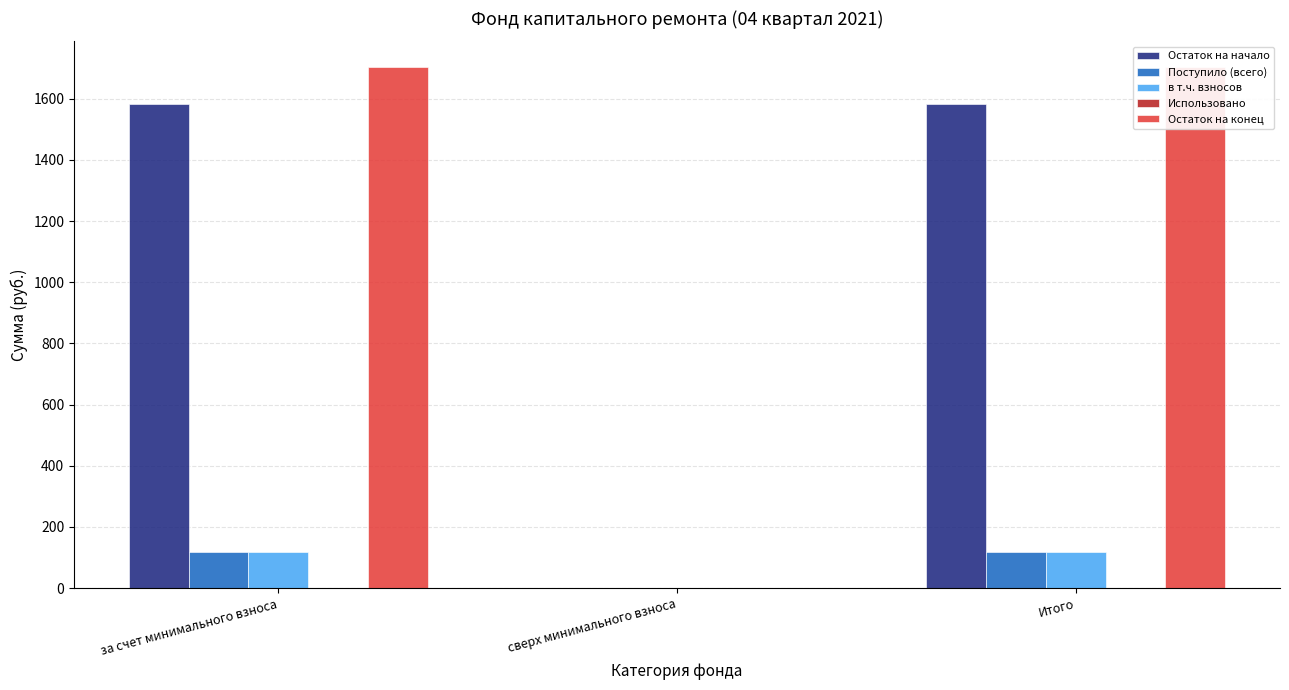

Is the value of Остаток на конец at за счет минимального взноса greater than the value of Использовано at Итого?

Yes